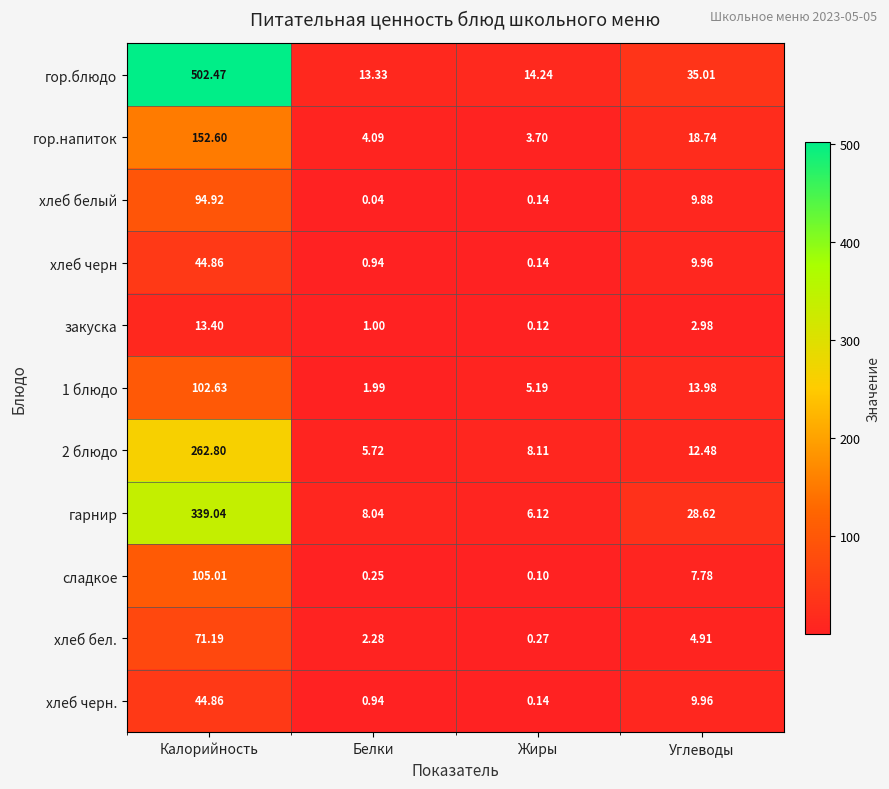

At which label does гарнир first exceed 28?

Калорийность